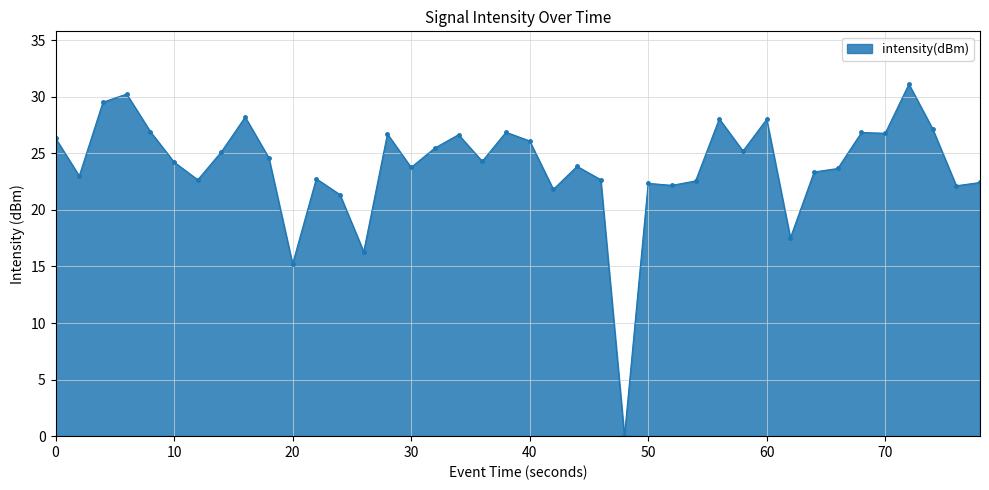

What is the greatest value displayed?

31.1